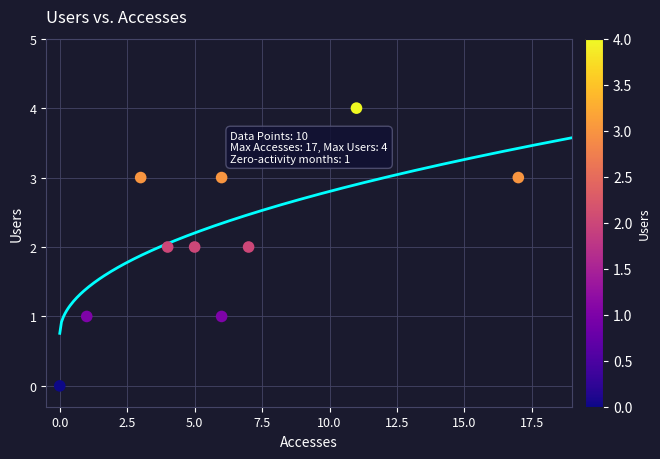

What is the range of X values (max minus min)?

17